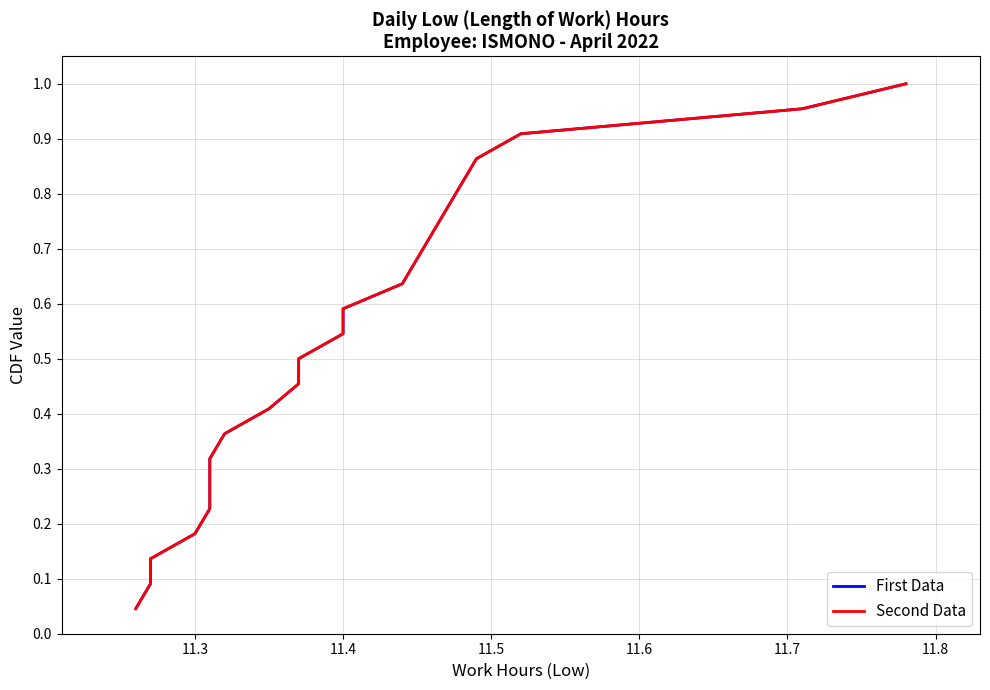

Reading right to left, list all the values displayed in this chart.

First Data: 1.0	1.0	0.9	0.9	0.8	0.8	0.7	0.7	0.6	0.6	0.5	0.5	0.5	0.4	0.4	0.3	0.3	0.2	0.2	0.1	0.1	0.0
Second Data: 1.0	1.0	0.9	0.9	0.8	0.8	0.7	0.7	0.6	0.6	0.5	0.5	0.5	0.4	0.4	0.3	0.3	0.2	0.2	0.1	0.1	0.0